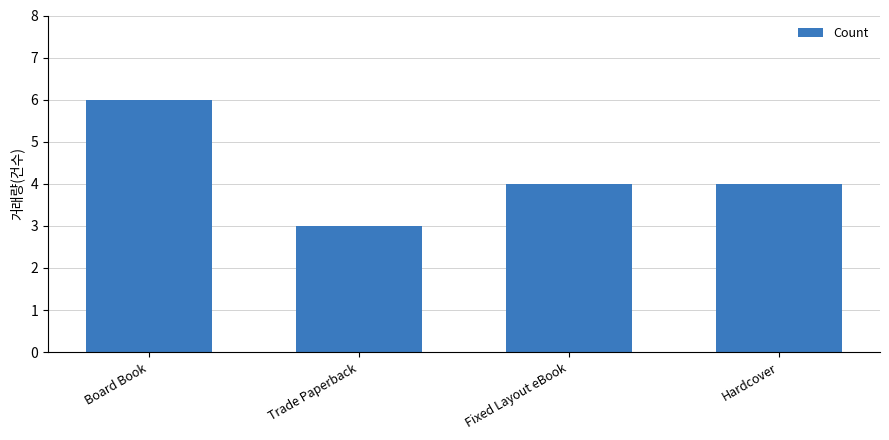

How many data points does each series have?

4